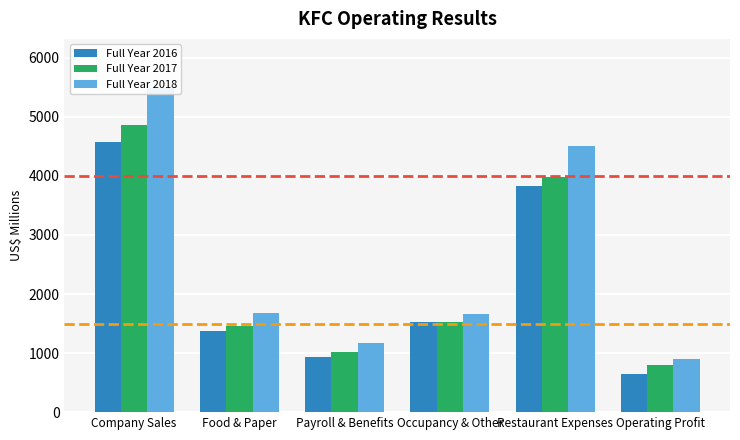

Reading left to right, list all the values displayed in this chart.

Full Year 2016: Company Sales=4572	Food & Paper=1374	Payroll & Benefits=932	Occupancy & Other=1523	Restaurant Expenses=3829	Operating Profit=641
Full Year 2017: Company Sales=4863	Food & Paper=1455	Payroll & Benefits=1013	Occupancy & Other=1518	Restaurant Expenses=3986	Operating Profit=802
Full Year 2018: Company Sales=5495	Food & Paper=1679	Payroll & Benefits=1167	Occupancy & Other=1665	Restaurant Expenses=4511	Operating Profit=895